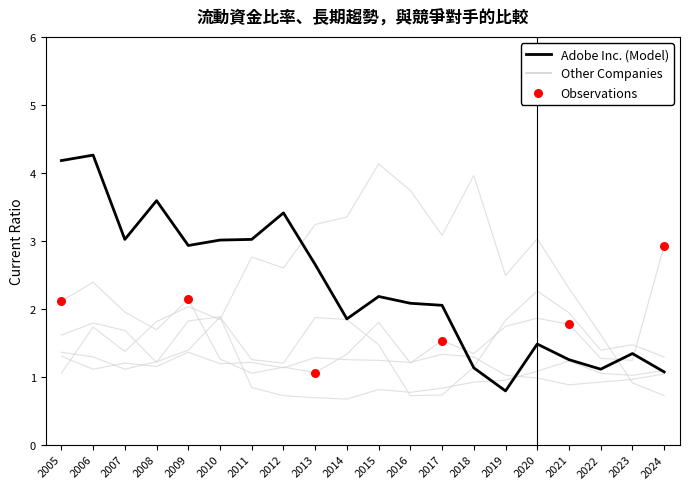

Which has a higher value, 2018 or 2019?

2018